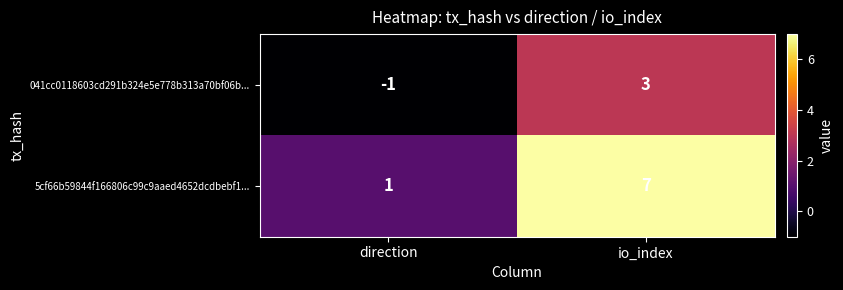

What is the difference between the maximum and minimum values in the 041cc0118603cd291b324e5e778b313a70bf06b... series?

4